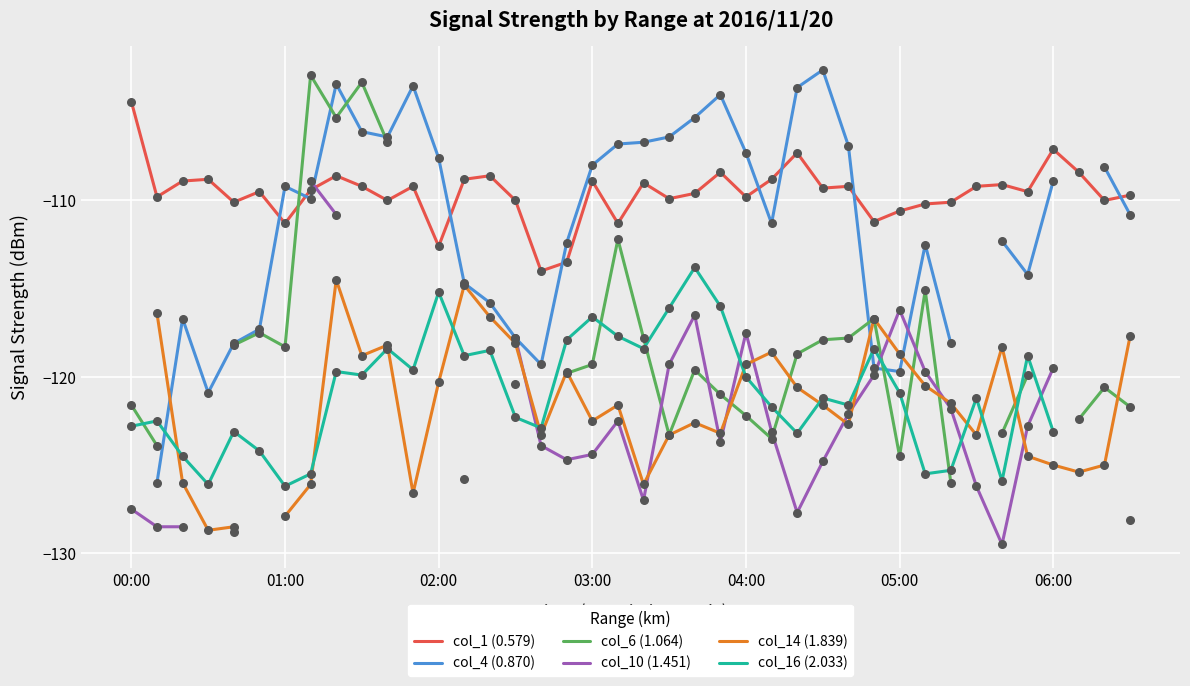

What is the lowest value of the col_1 (0.579) series?

-114.0